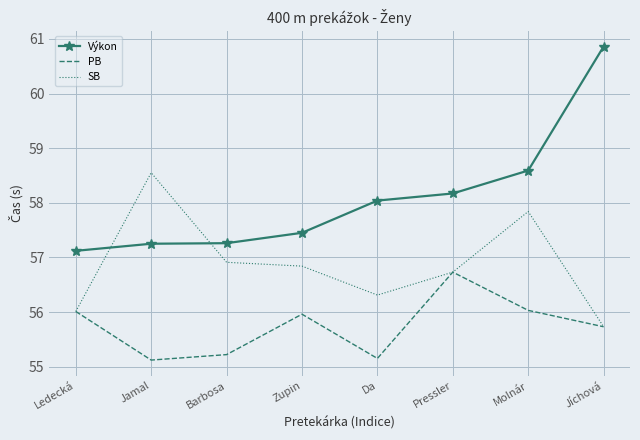

True or false: Výkon and PB intersect in this chart.

False